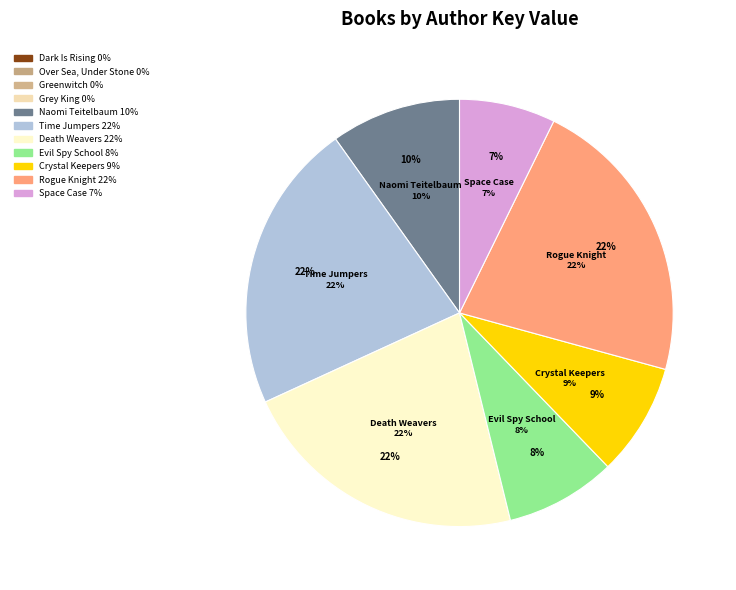

To the nearest percent, what is the combined percentage of Brandon Mull (43344647) - Time Jumpers and Susan Cooper (706255) - Greenwitch?

22%